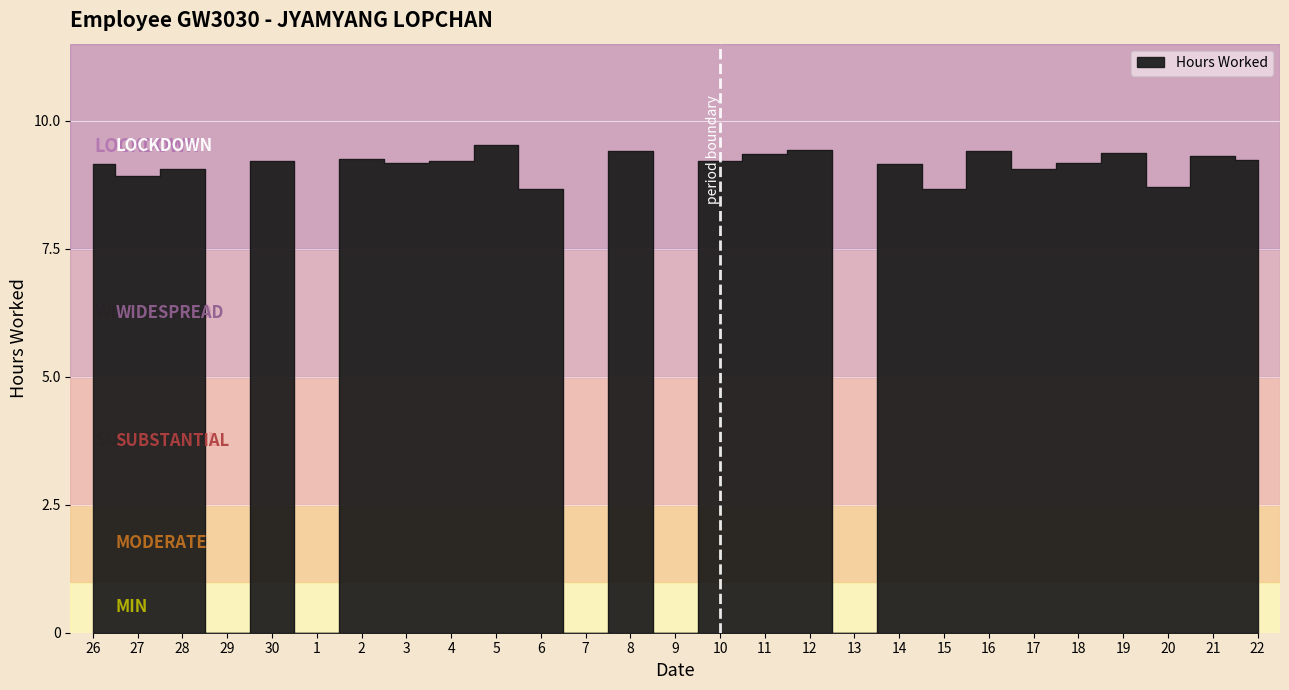

At which category does the chart reach its peak across all series?

5